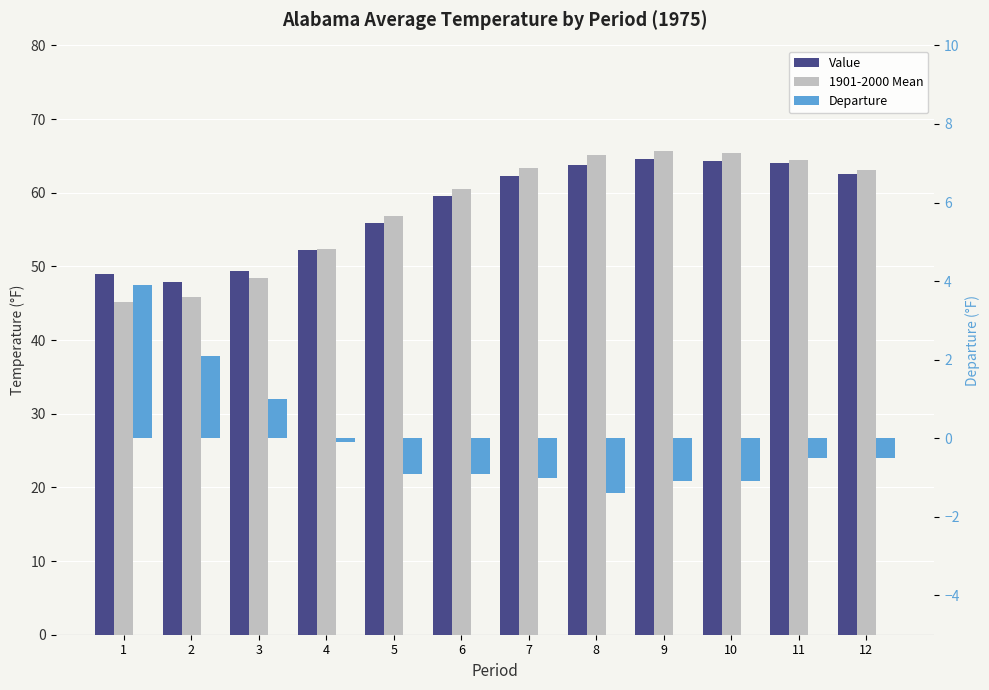

Reading left to right, transcribe all the data shown in this chart.

Value: 49.0	47.9	49.4	52.2	55.9	59.6	62.3	63.7	64.6	64.3	64.0	62.6
1901-2000 Mean: 45.1	45.8	48.4	52.3	56.8	60.5	63.3	65.1	65.7	65.4	64.5	63.1
Departure: 3.9	2.1	1.0	-0.1	-0.9	-0.9	-1.0	-1.4	-1.1	-1.1	-0.5	-0.5